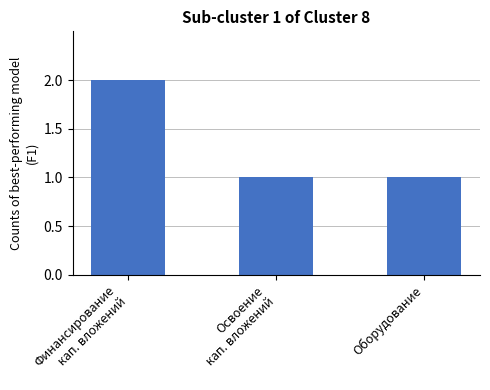

What is the approximate value at Финансирование
кап. вложений?

2